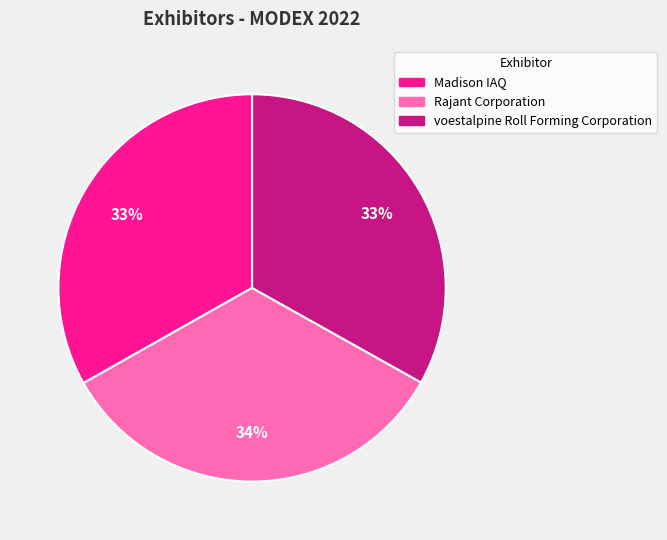

Is it true that Rajant Corporation is 41% of the pie?

False